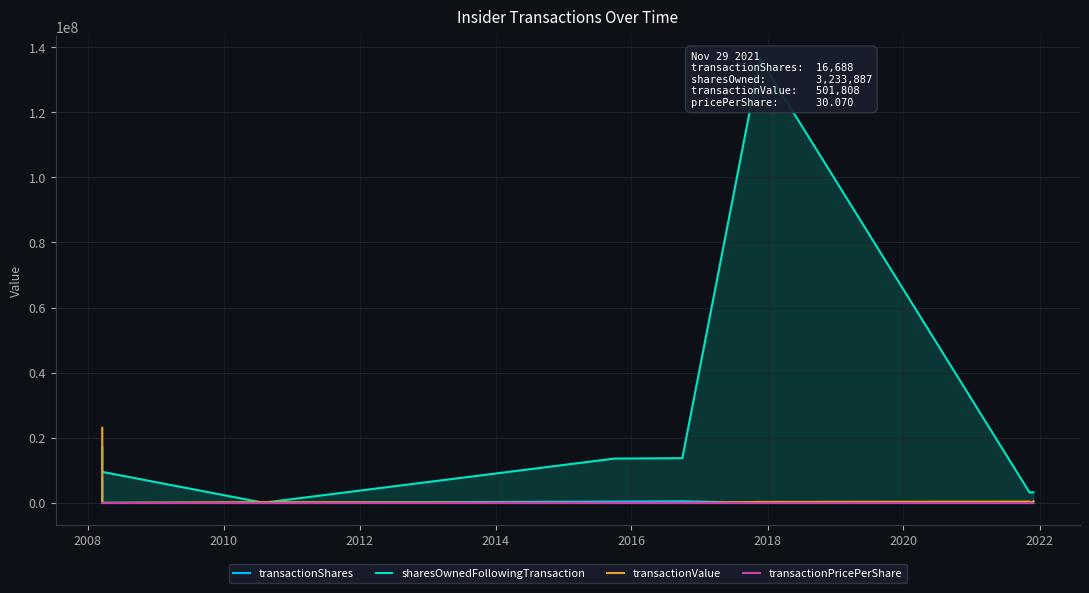

What is the sum of all transactionShares values?

8417904.0